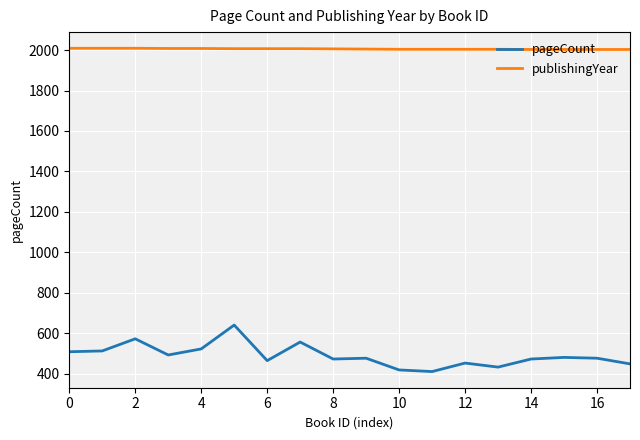

What is the maximum value for pageCount?

640